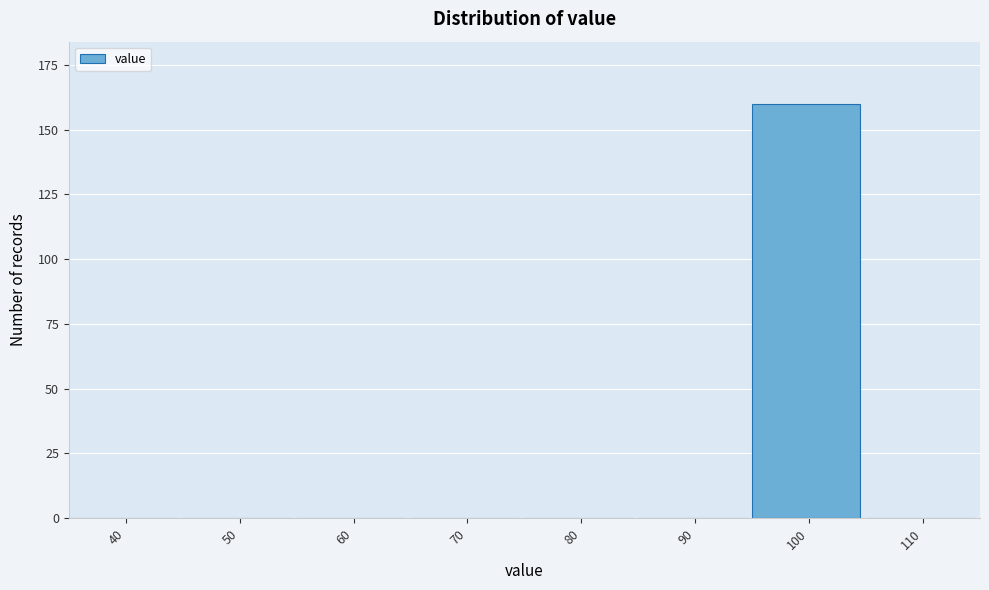

Reading left to right, list all the values displayed in this chart.

40=0	50=0	60=0	70=0	80=0	90=0	100=160	110=0